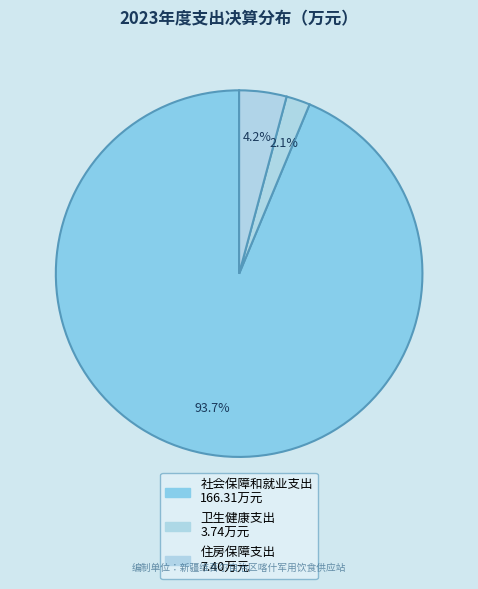

How many slices are in this pie chart?

3